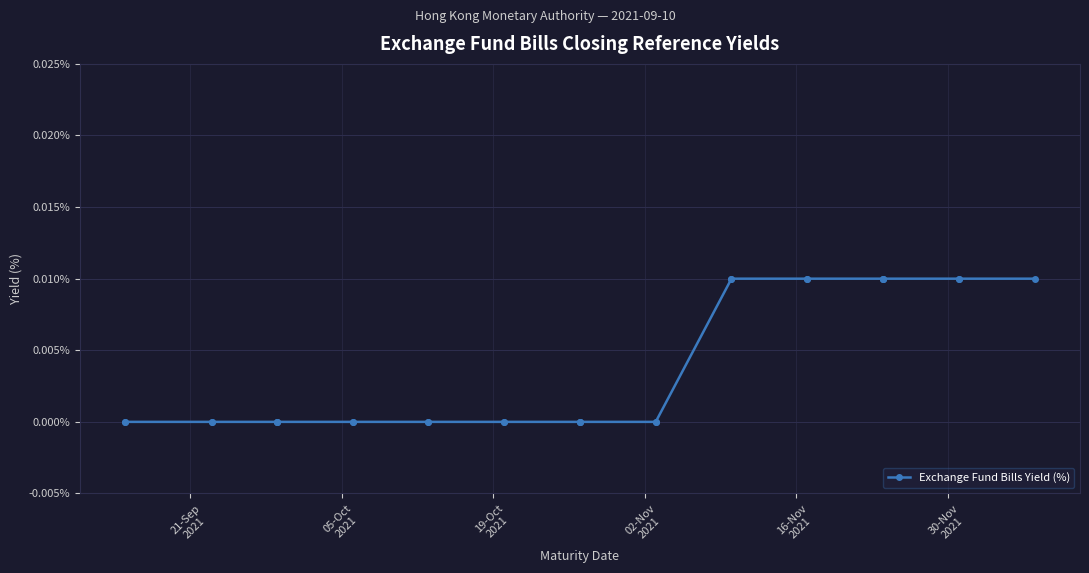

True or false: the data has more than 1 interior local peaks.

False